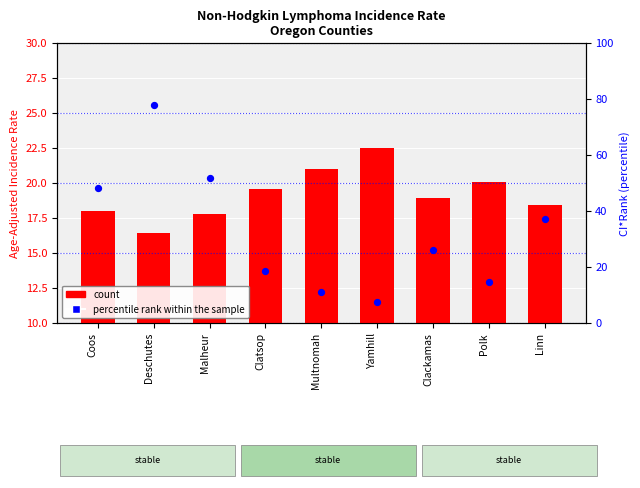

At how many categories does at least one series exceed 54?

1